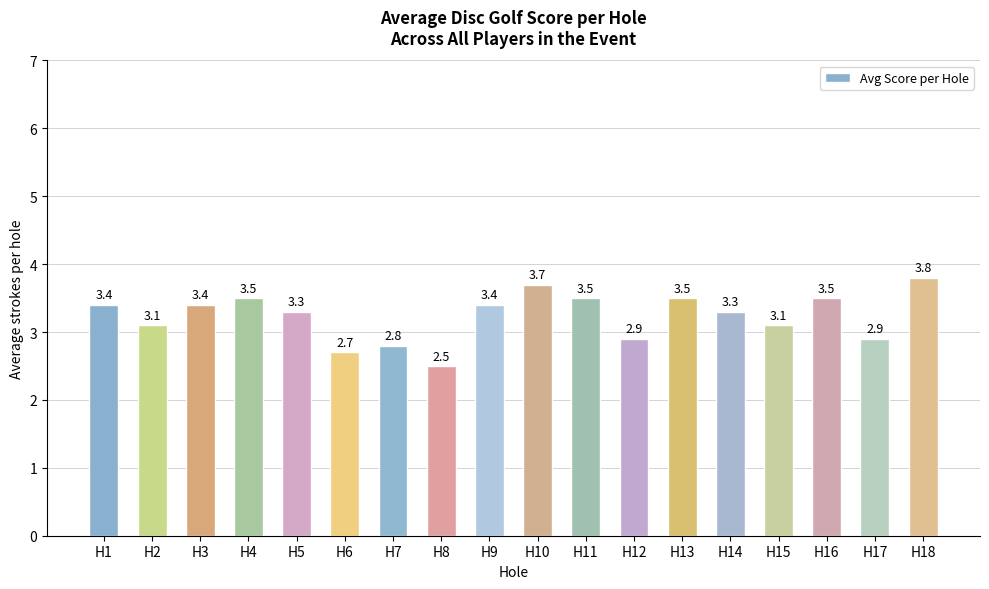

The chart shows a value of 4.9 at H5. True or false?

False